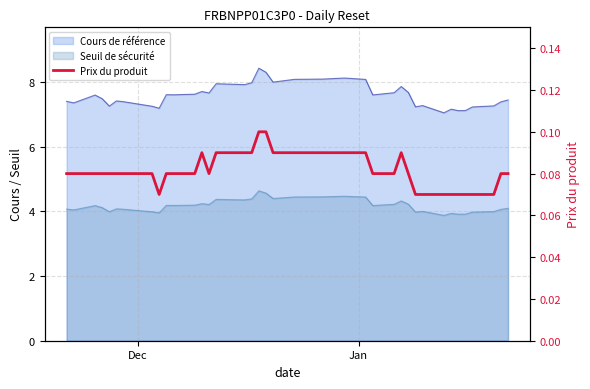

The chart shows a value of 0.1 at 20. True or false?

False